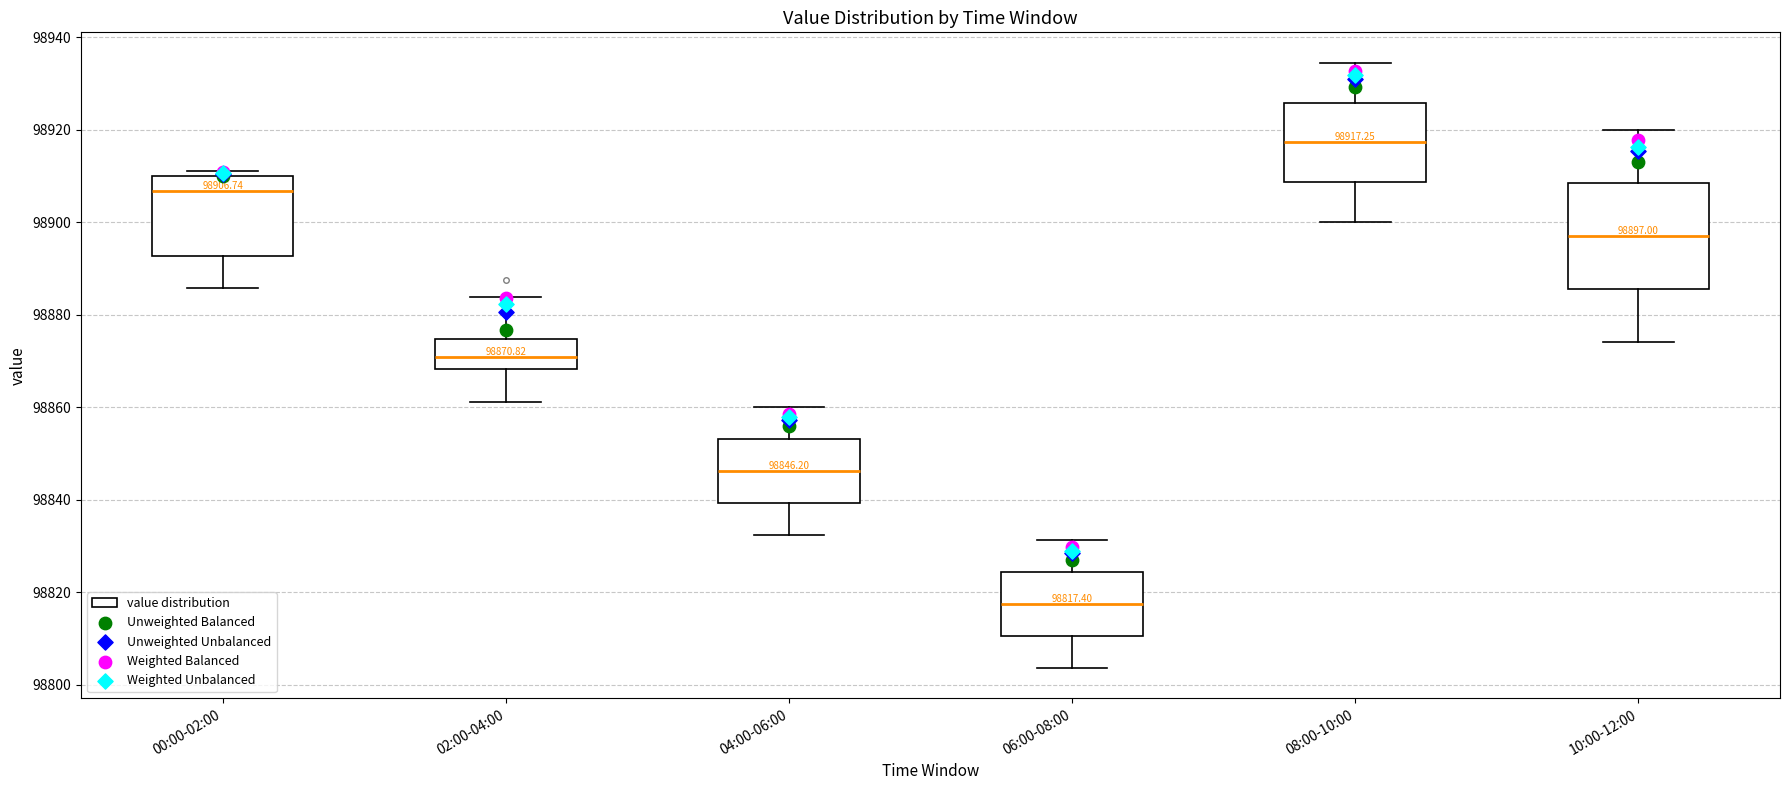

Which box's median line is the highest?

08:00-10:00